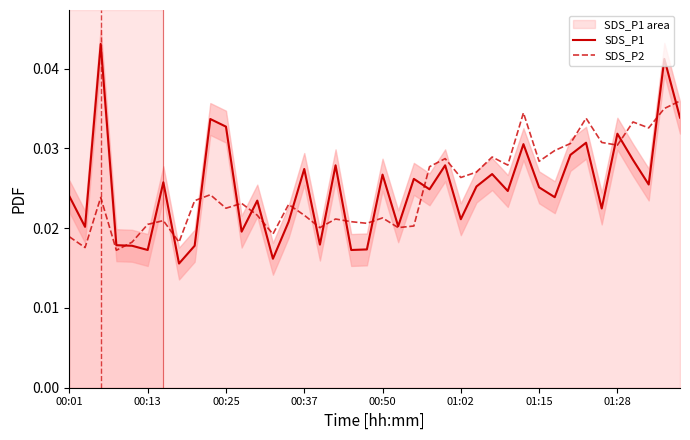

What is the total value across all series at 23?

0.1